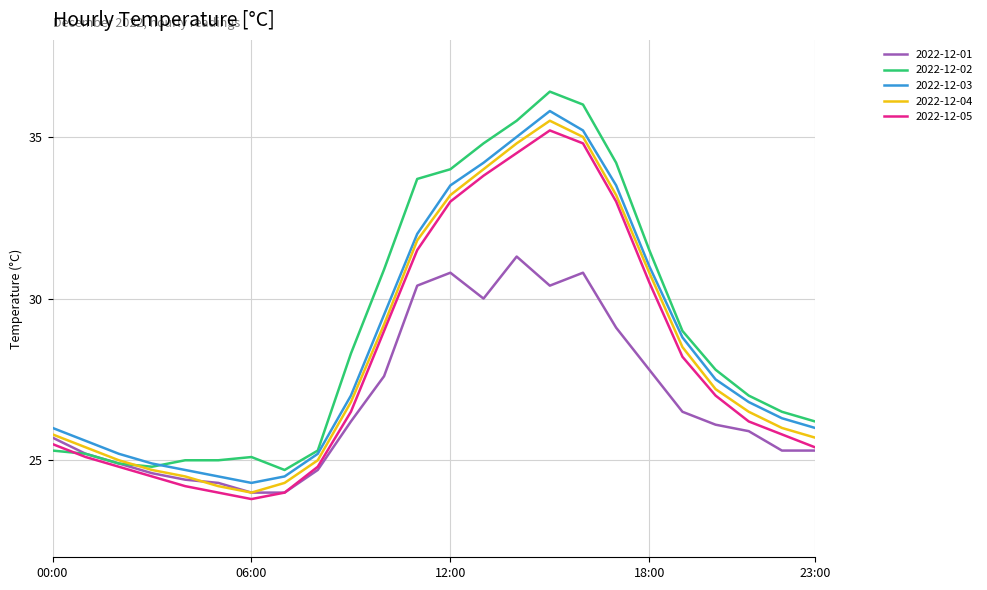

What is the maximum value shown in the chart?

36.4